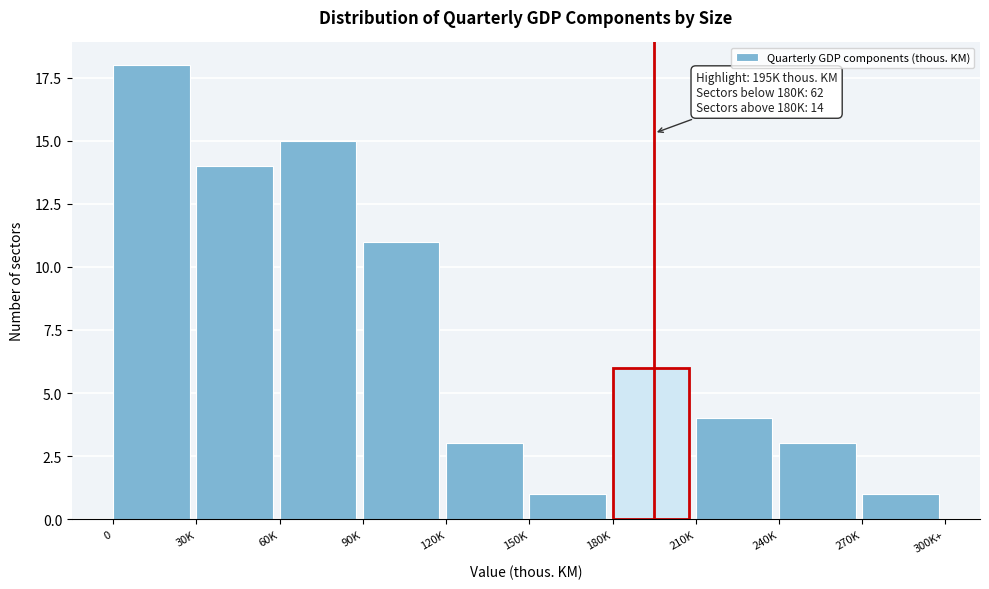

Reading left to right, transcribe all the data shown in this chart.

18	14	15	11	3	1	6	4	3	1